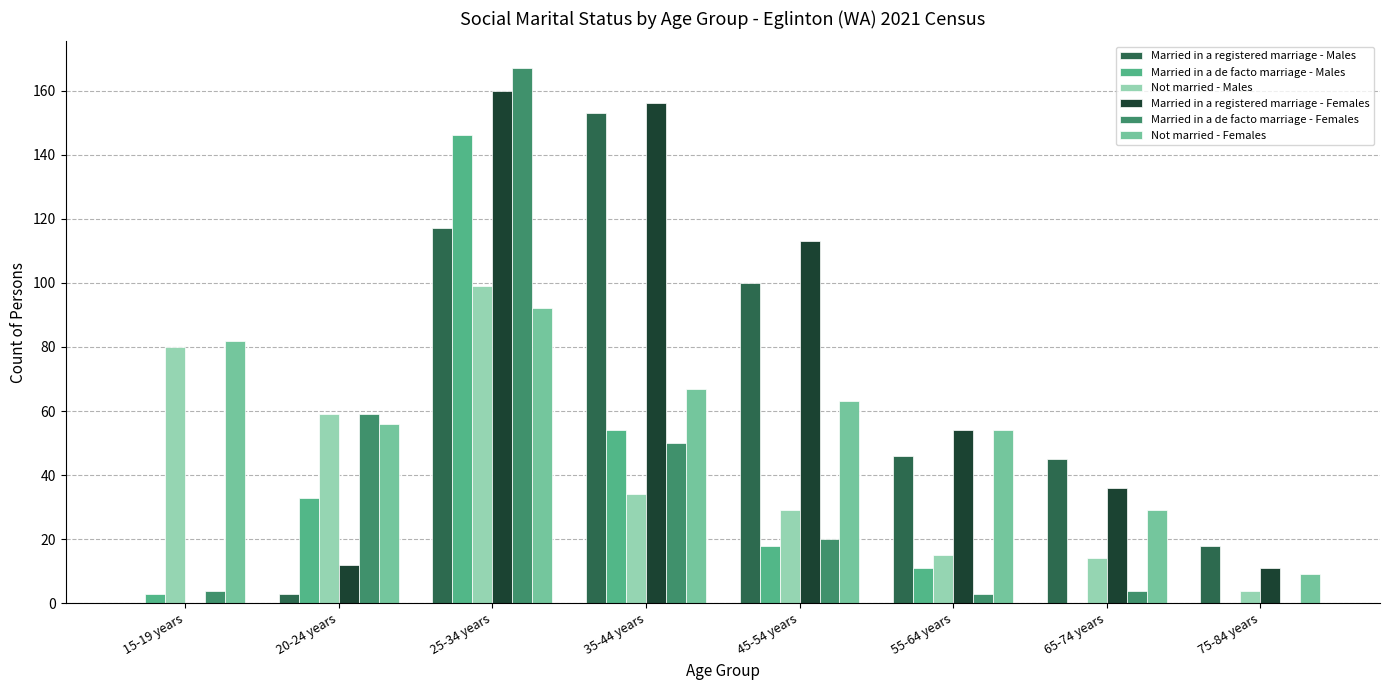

Which series has the widest spread of values?

Married in a de facto marriage - Females